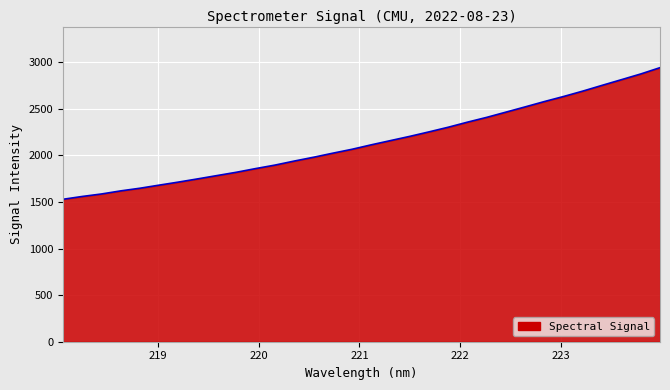

What is the smallest value displayed?

1528.7